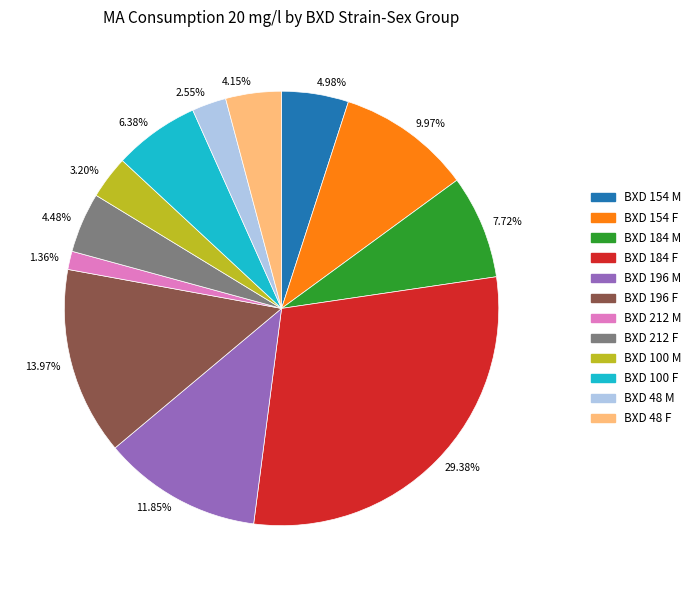

Between 7.72% and 2.55%, which is larger?

7.72%